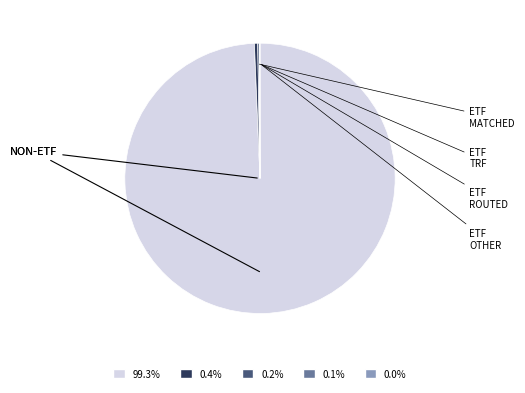

Is there a majority slice in this chart?

Yes